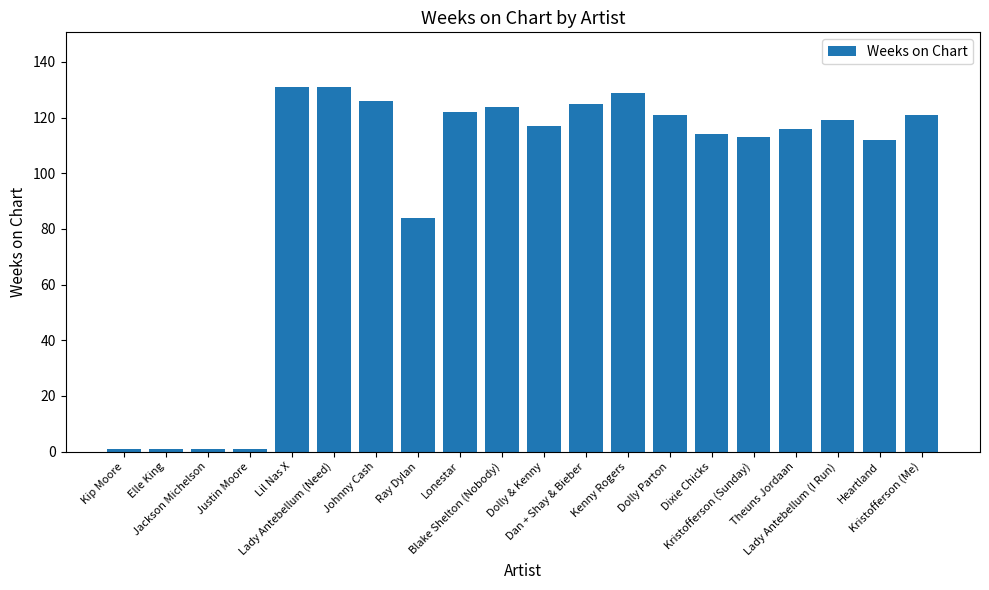

What is the greatest value displayed?

131